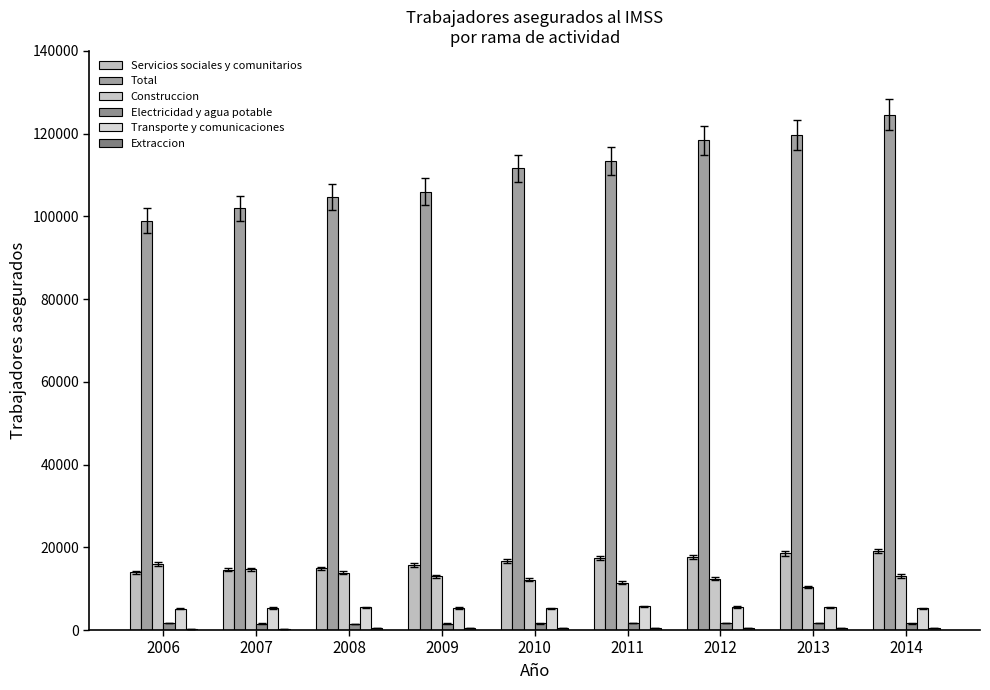

Count the number of data series in this chart.

6